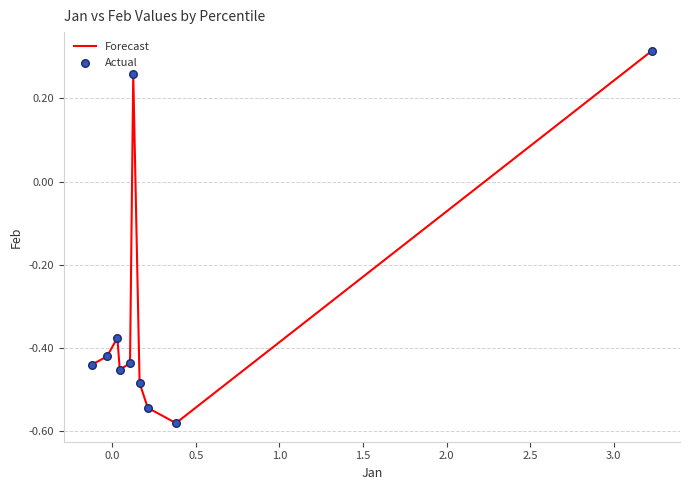

What is the difference between the maximum and minimum values?

0.9